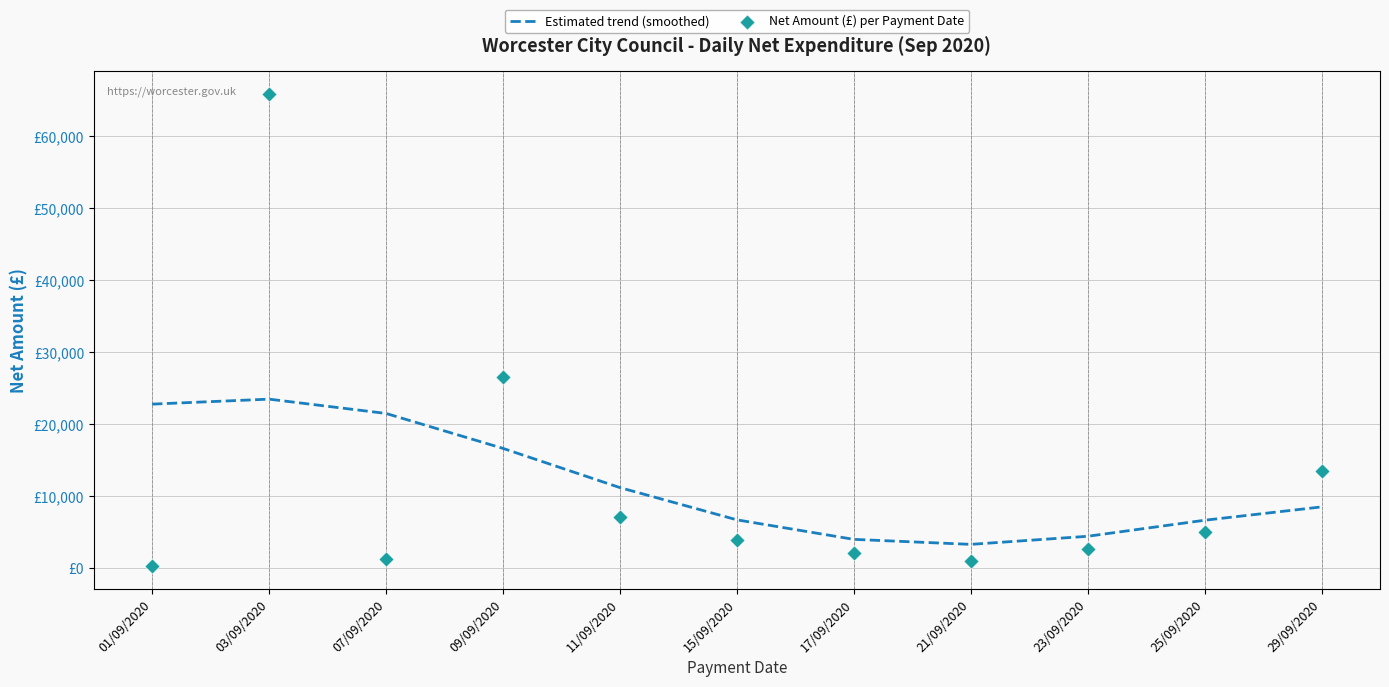

Which series has the largest total across all categories?

Estimated trend (smoothed)